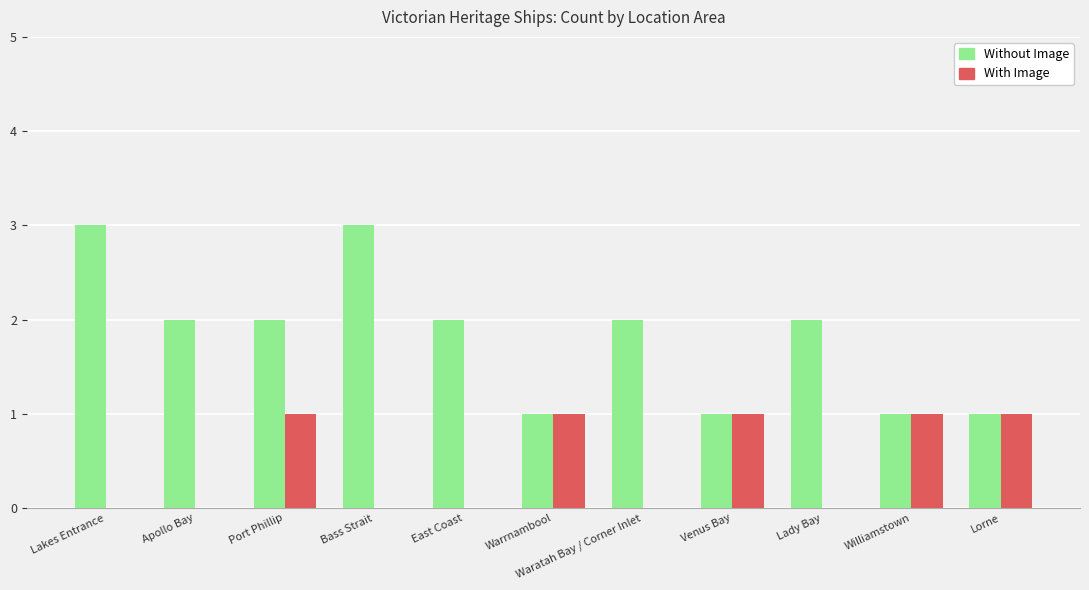

Count the number of categories in the chart.

11